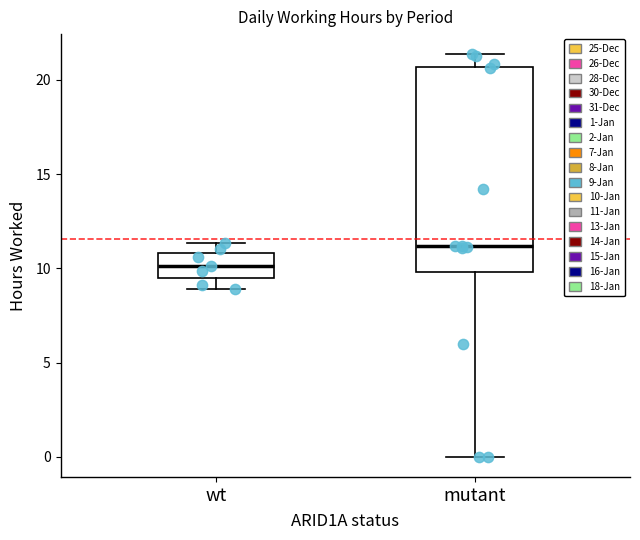

Which box is the tallest, from its lower edge to its upper edge?

mutant